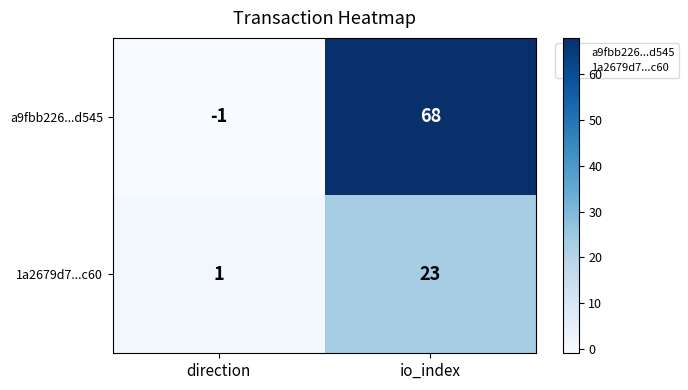

What is the difference between the 1a2679d7...c60 values at direction and io_index?

22